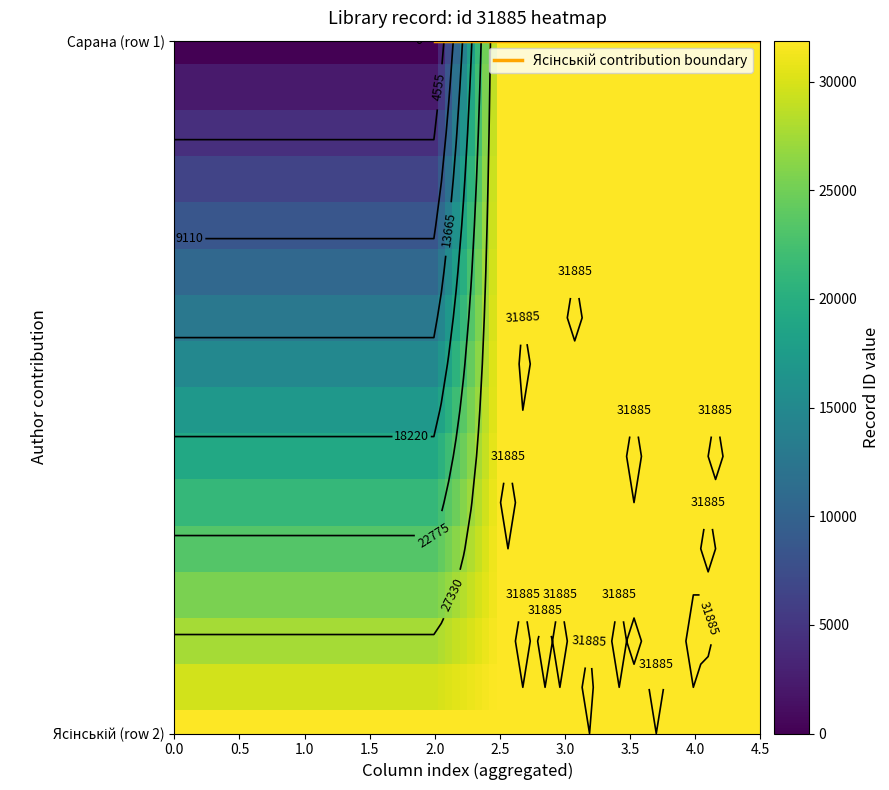

The Ясінській series shows 31885 at 6. True or false?

True